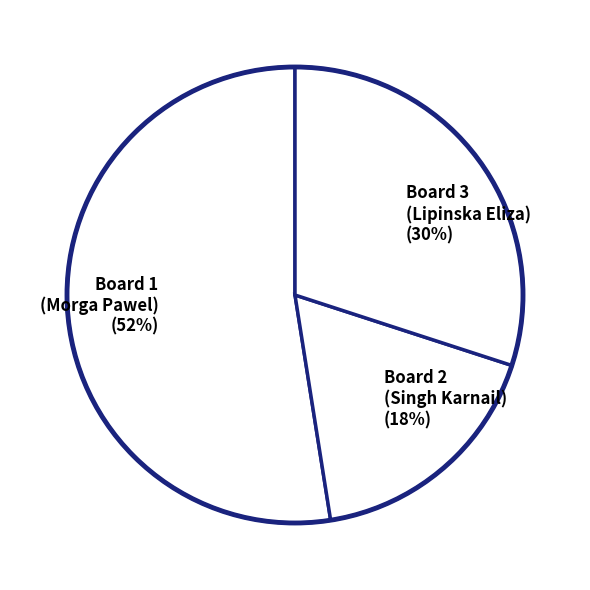

To the nearest percent, what percentage of the pie is Board 2 (Singh Karnail) (18%)?

18%